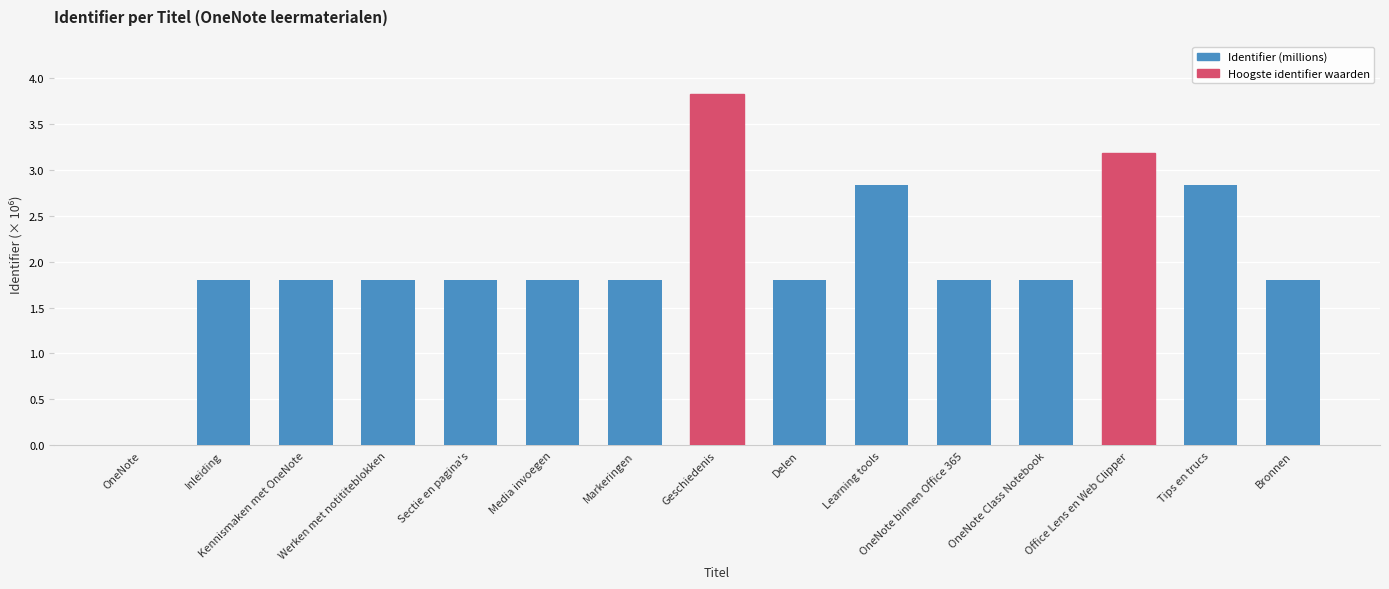

Are the bars horizontal?

No